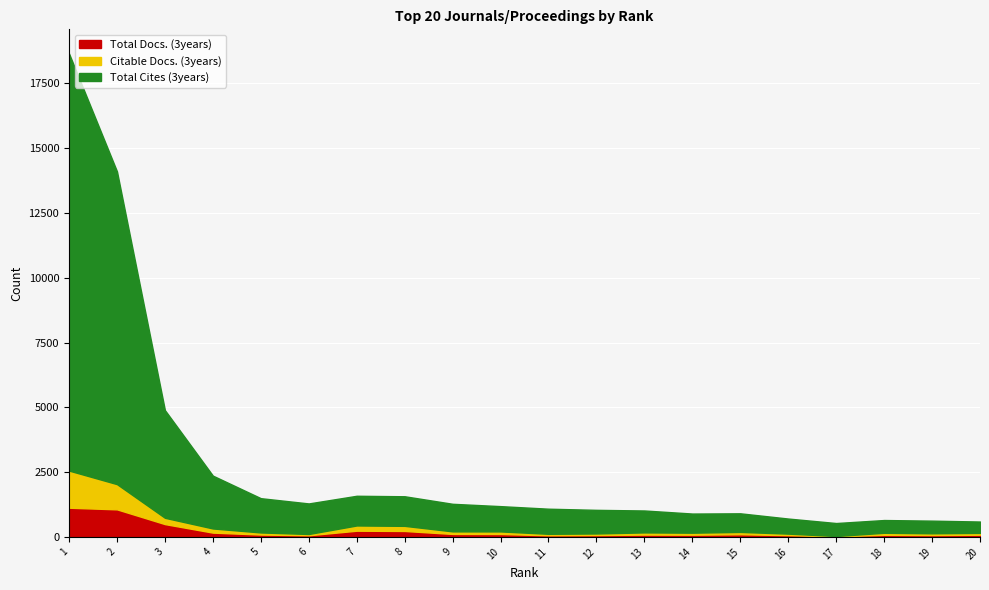

Which series has the largest range (max minus min)?

Total Cites (3years)